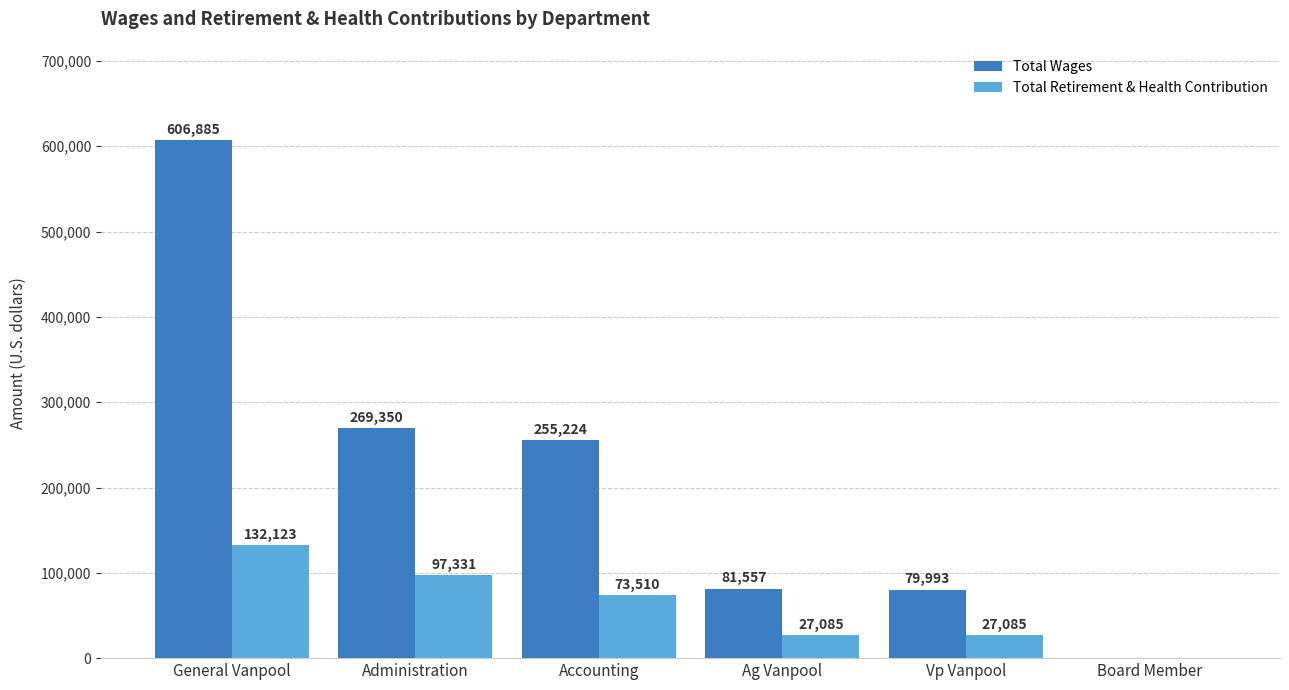

What is the total value across all series at Administration?

366681